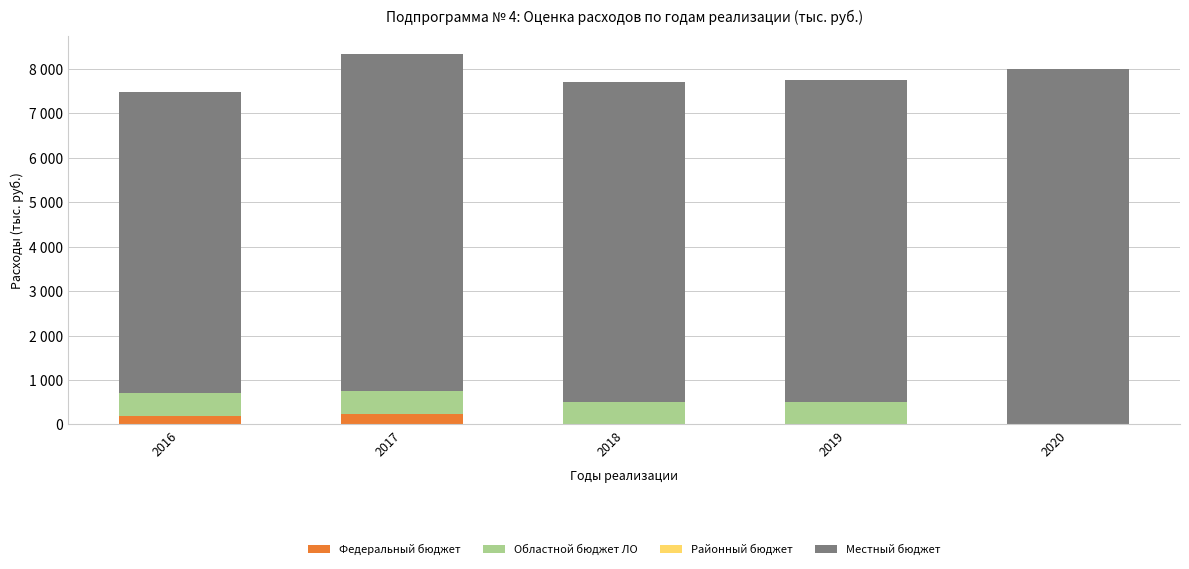

Where does the Местный бюджет series first go above 7227?

2017